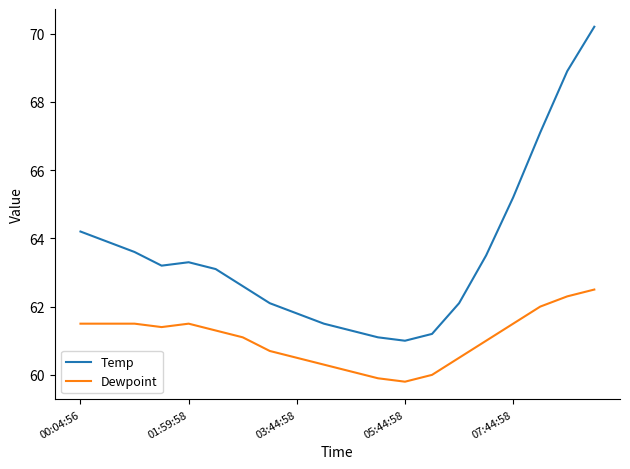

Rank the series by their maximum value, from lowest to highest.

Dewpoint, Temp